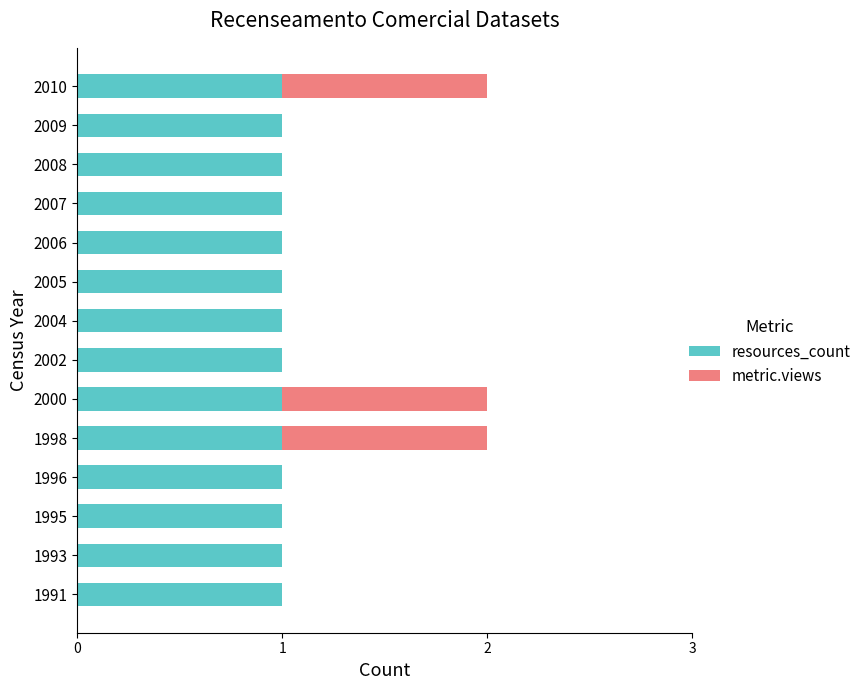

What are all the series names shown in the legend?

resources_count, metric.views